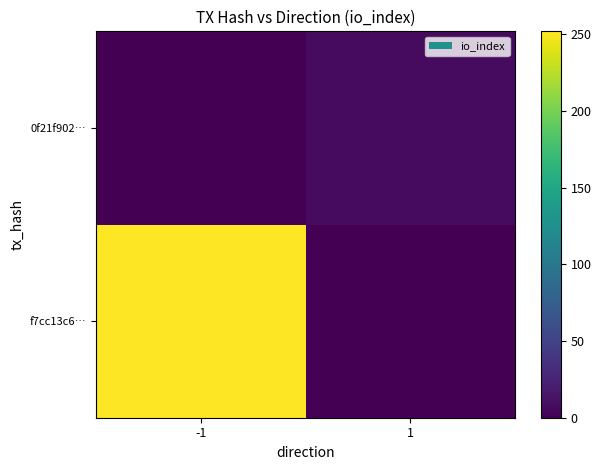

At which category is the sum across all series the highest?

-1